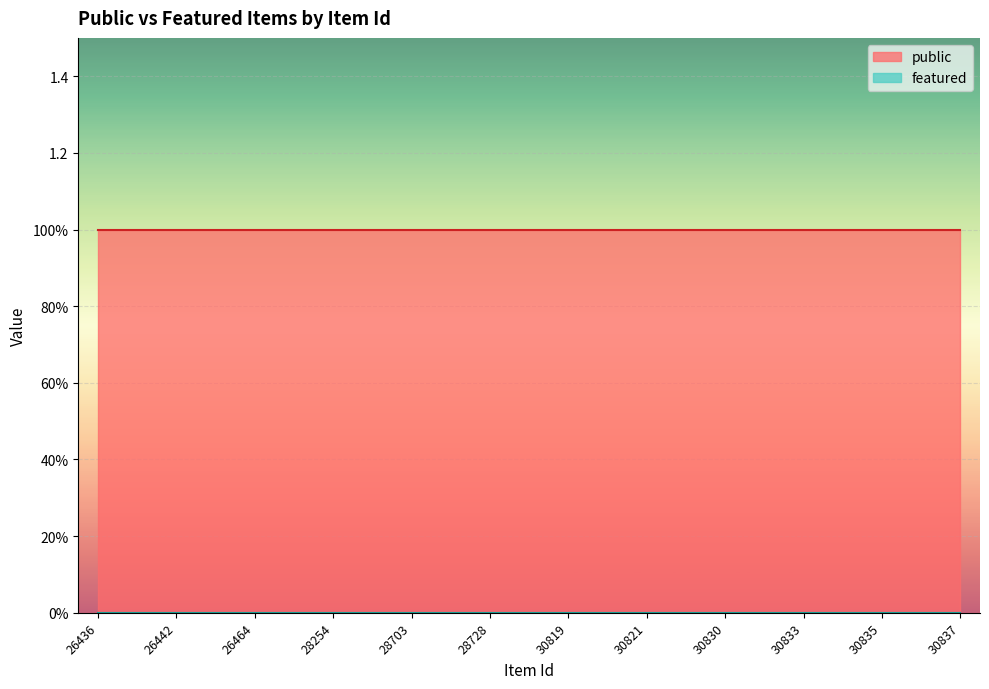

Which series has the largest total across all categories?

public